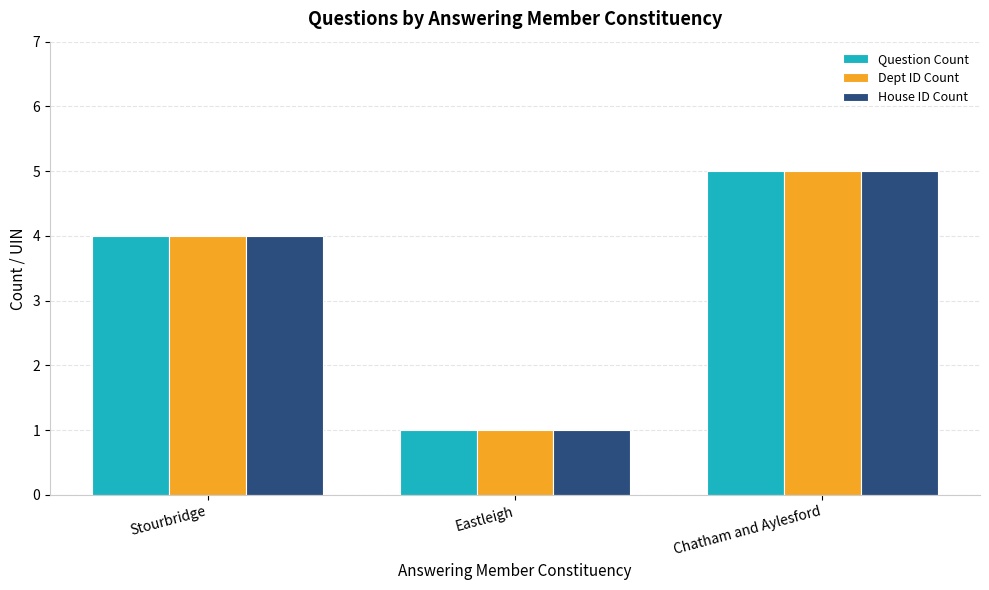

True or false: Dept ID Count has a value of 4 at Stourbridge.

True